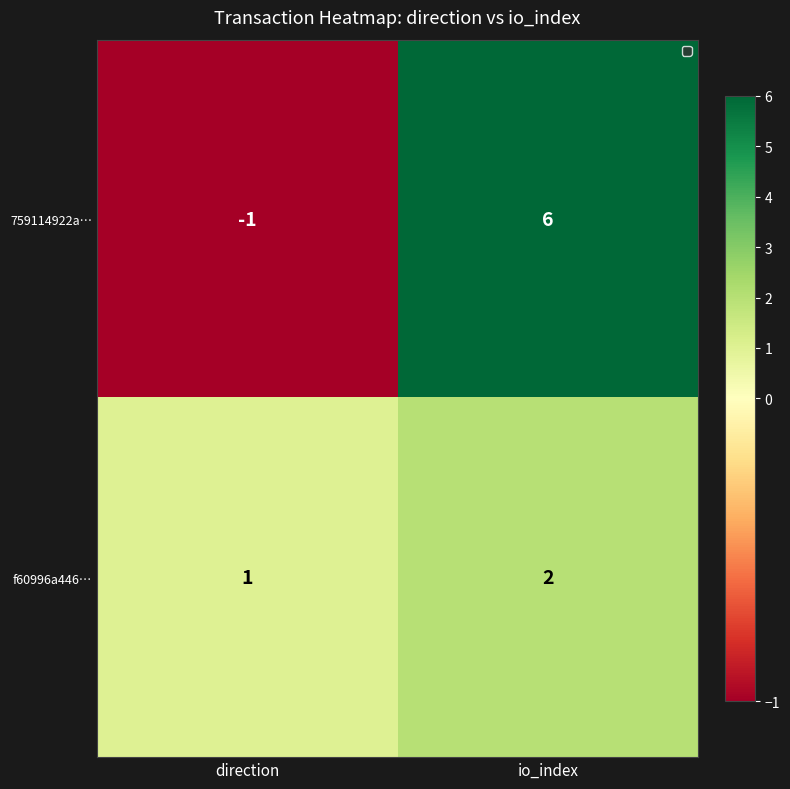

Is it true that f60996a446… equals 2 at io_index?

True